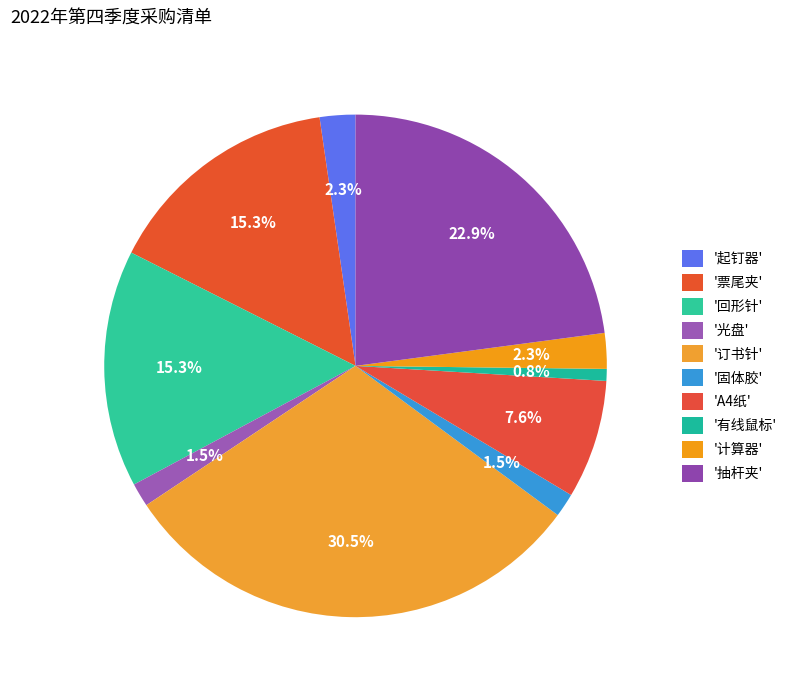

How many slices are in this pie chart?

10